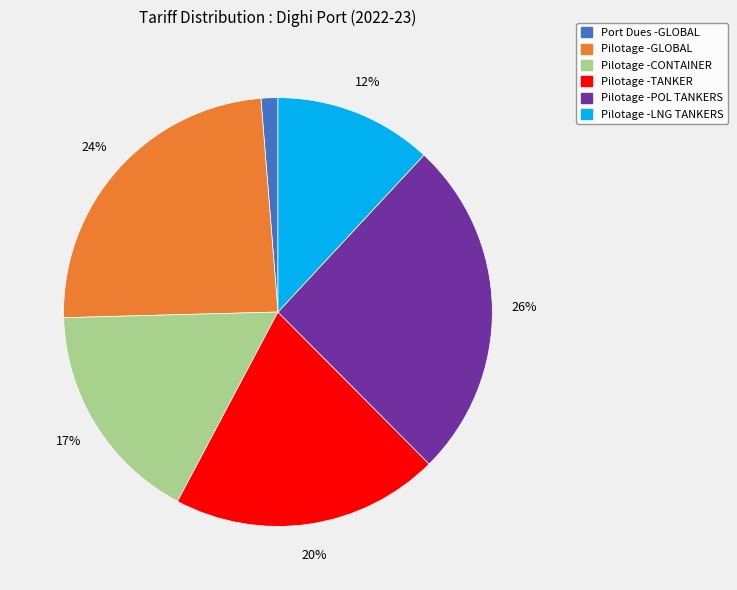

Does any single category account for the majority?

No